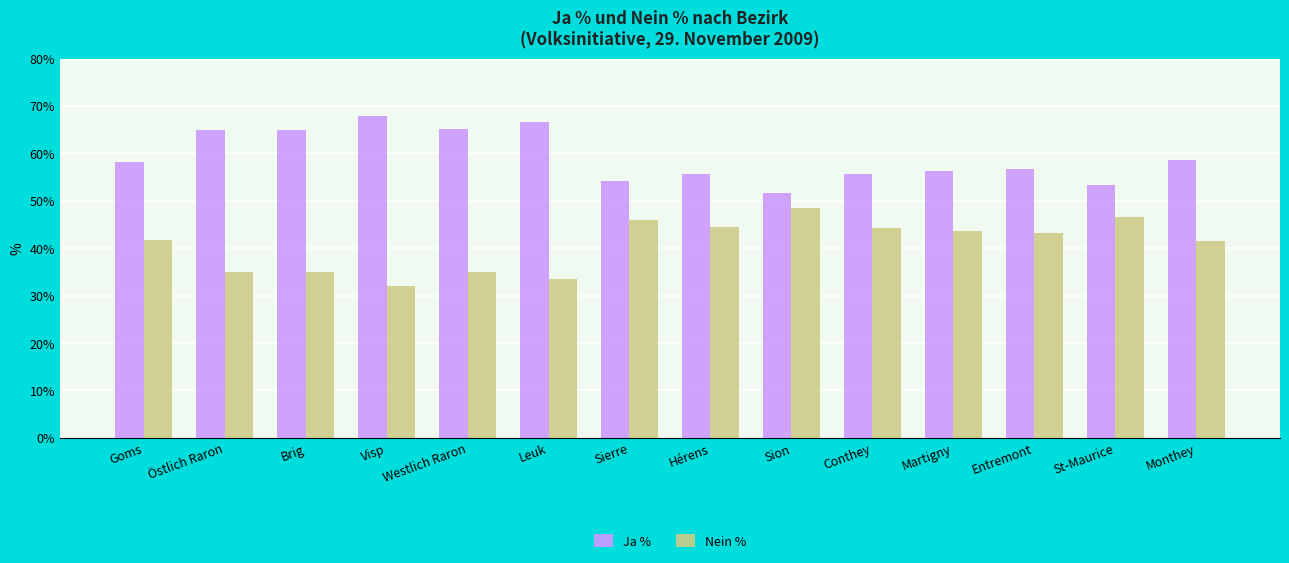

What is the value of the Nein % bar at the 6th from the left?

33.4